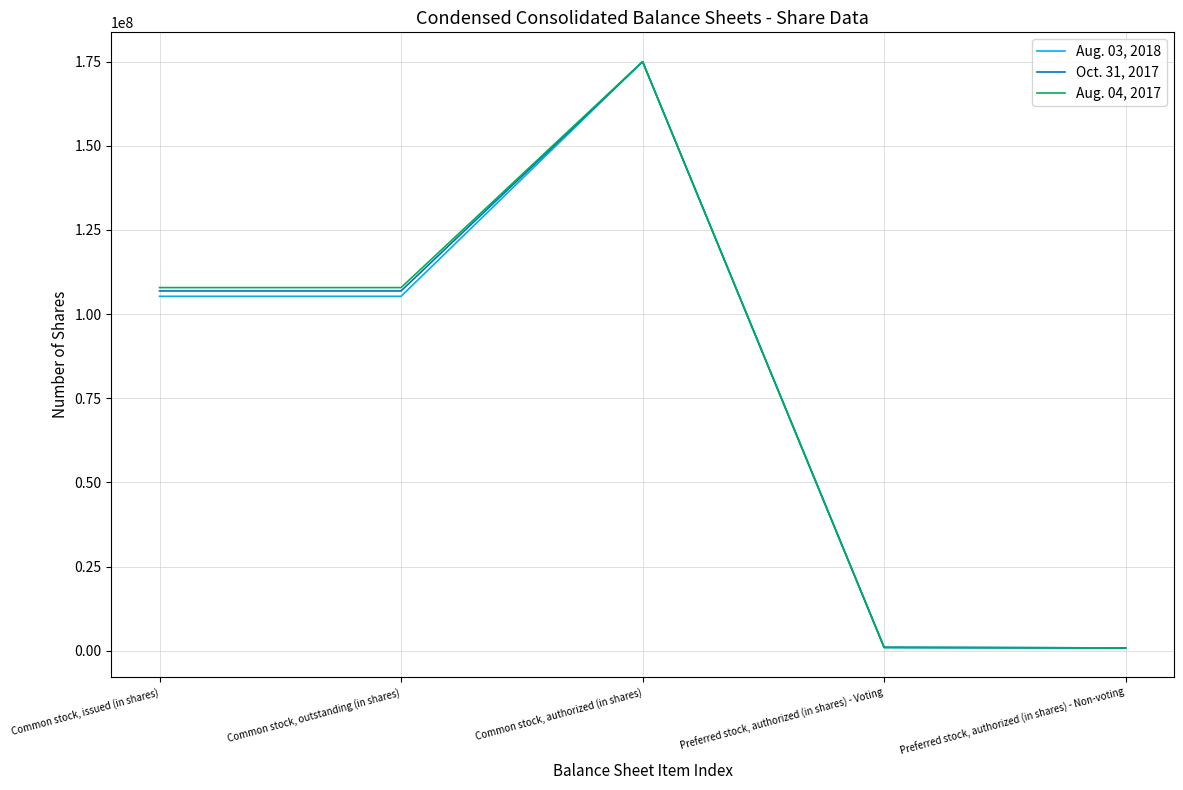

At Common stock, outstanding (in shares), list the series in order from smallest to largest.

Aug. 03, 2018, Oct. 31, 2017, Aug. 04, 2017